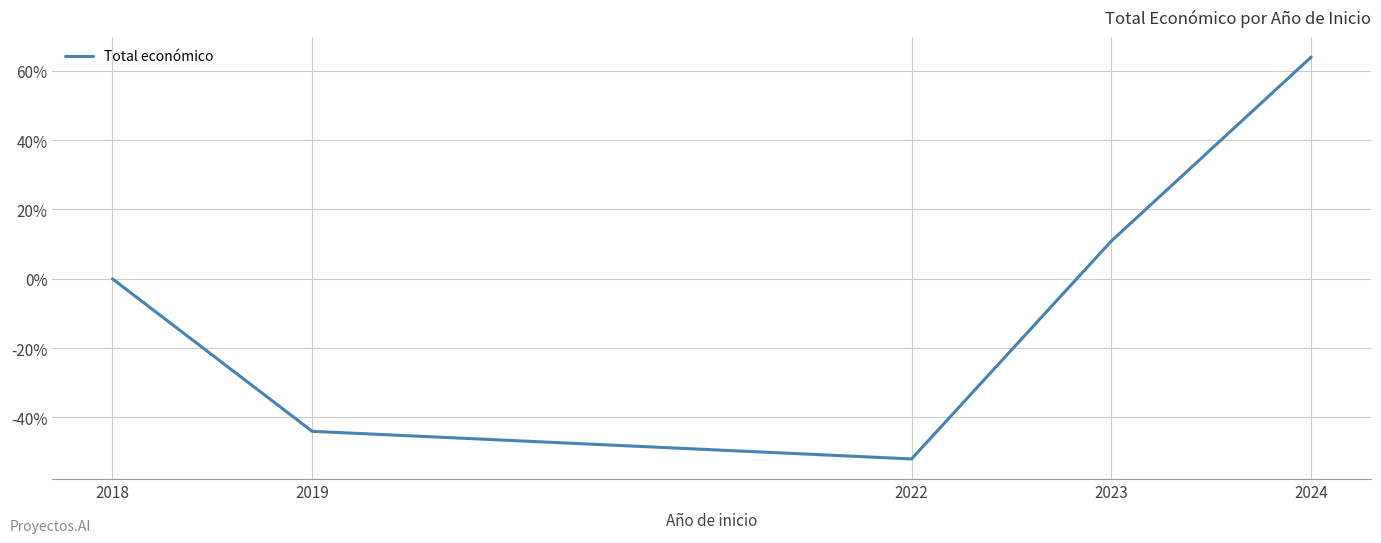

Does the chart display data point markers on the line(s)?

No